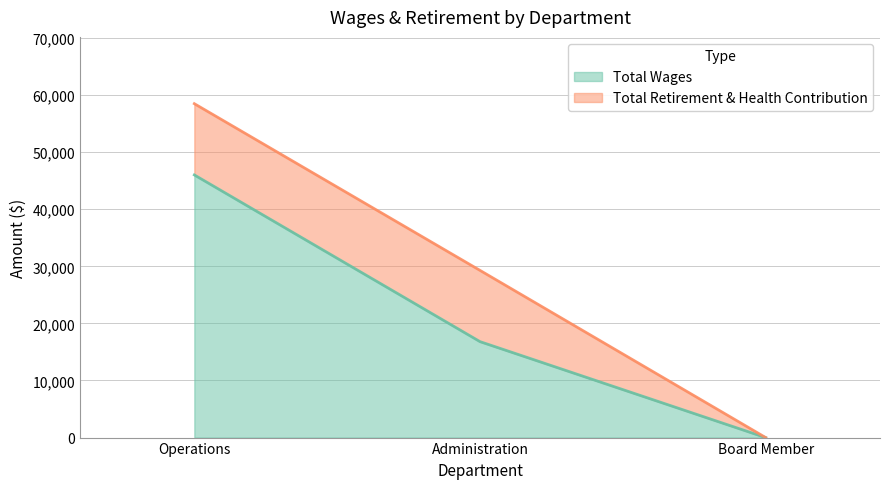

At which category does the chart reach its peak across all series?

Operations